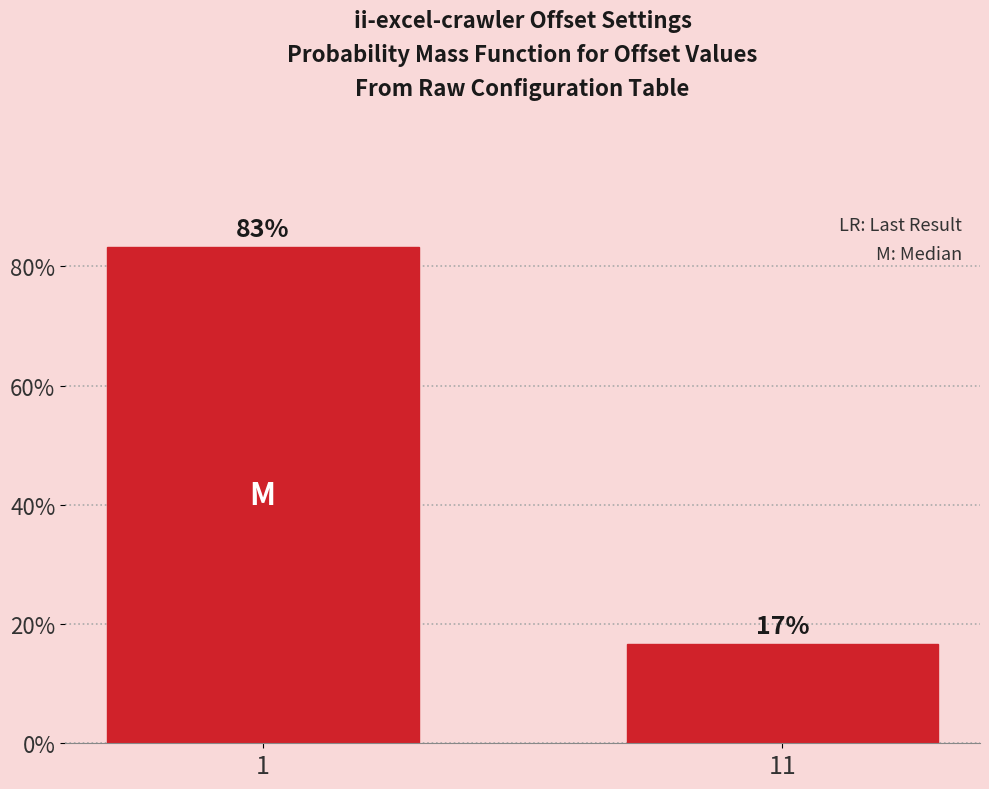

Which category has the lowest value across all series?

11